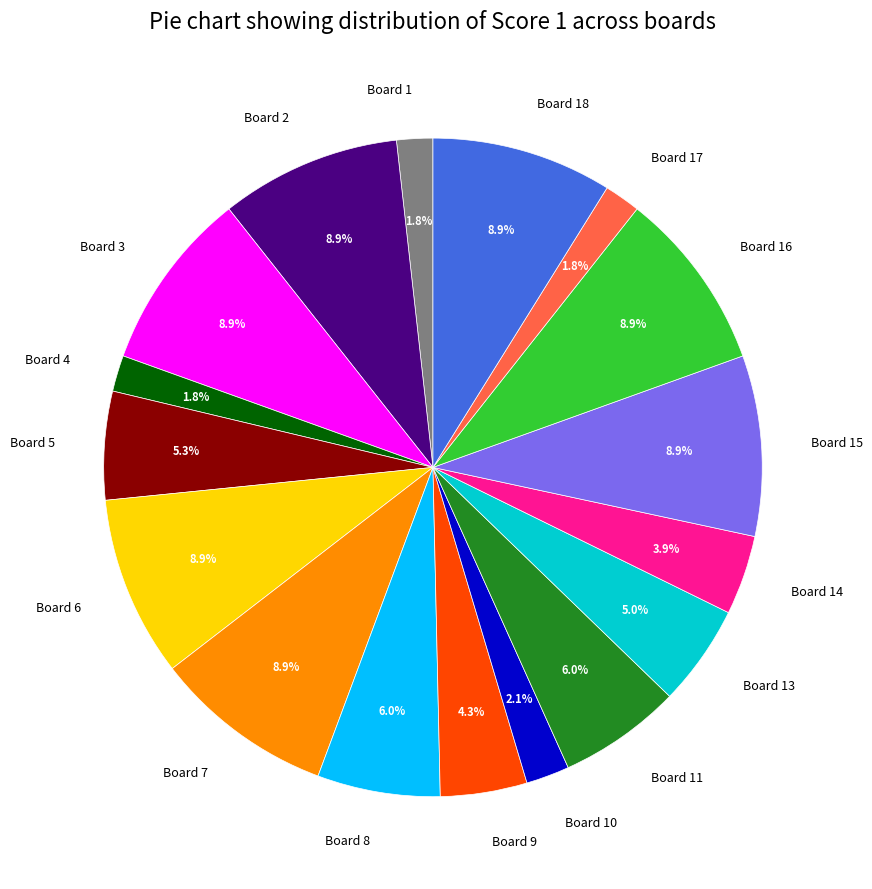

Is there a majority slice in this chart?

No